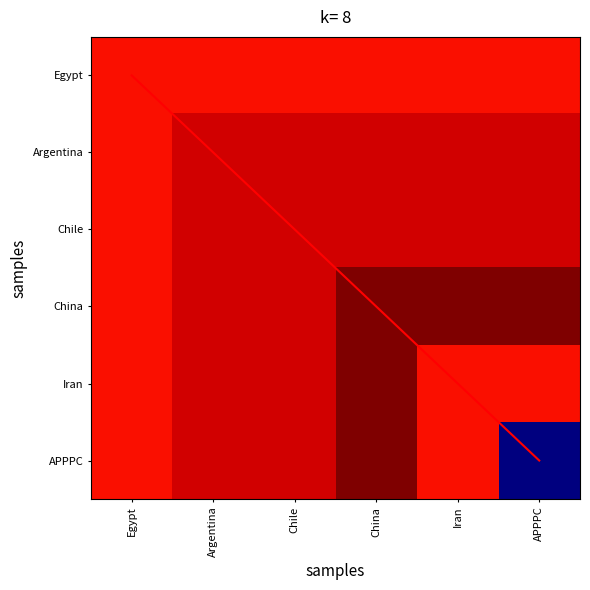

Where does the Iran series first go above 2019?

China